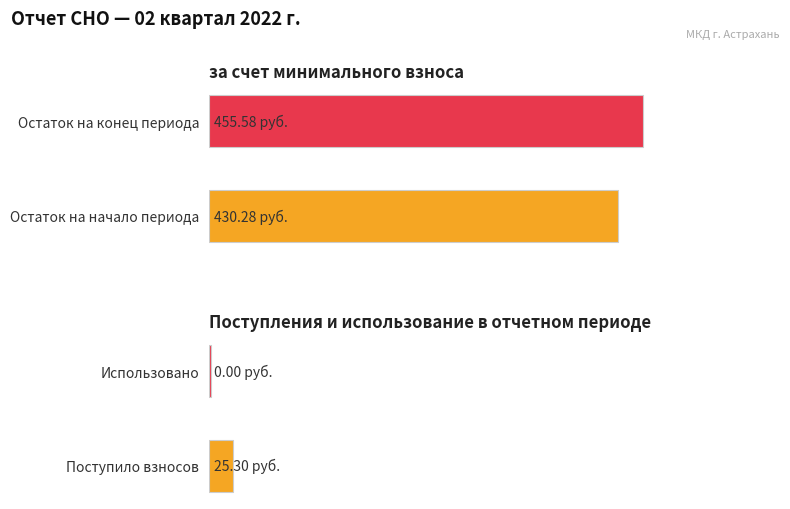

True or false: за счет минимального взноса has a value of -158.8 at Использовано.

False